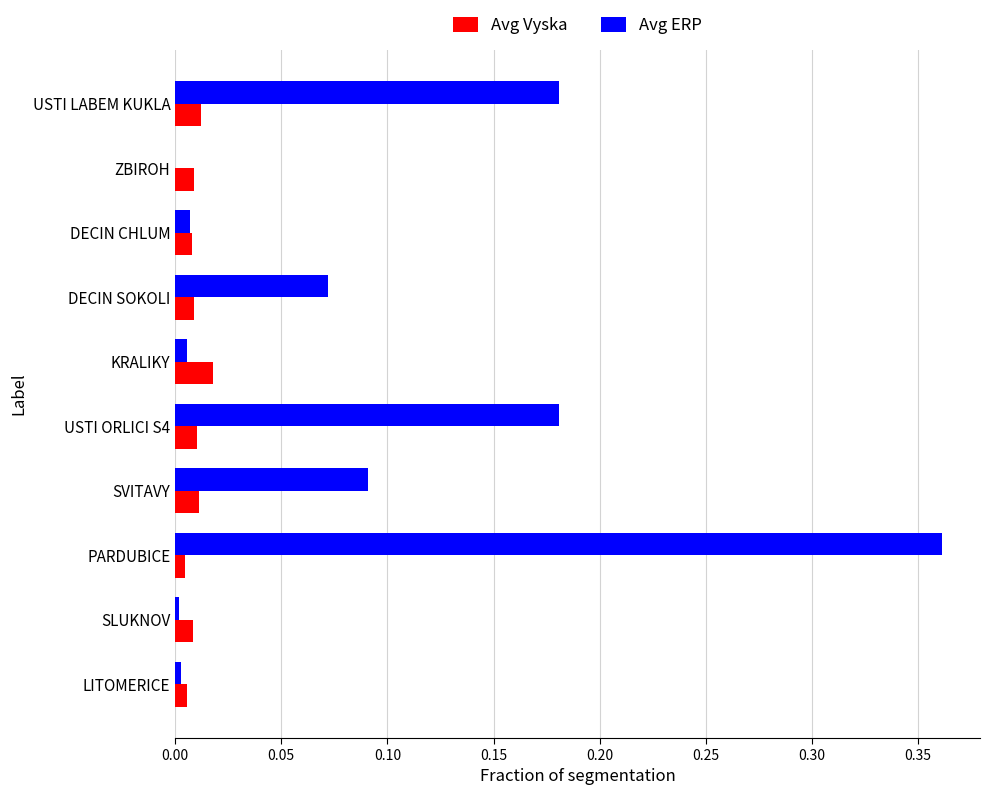

What is the sum of all Avg ERP values?

0.9